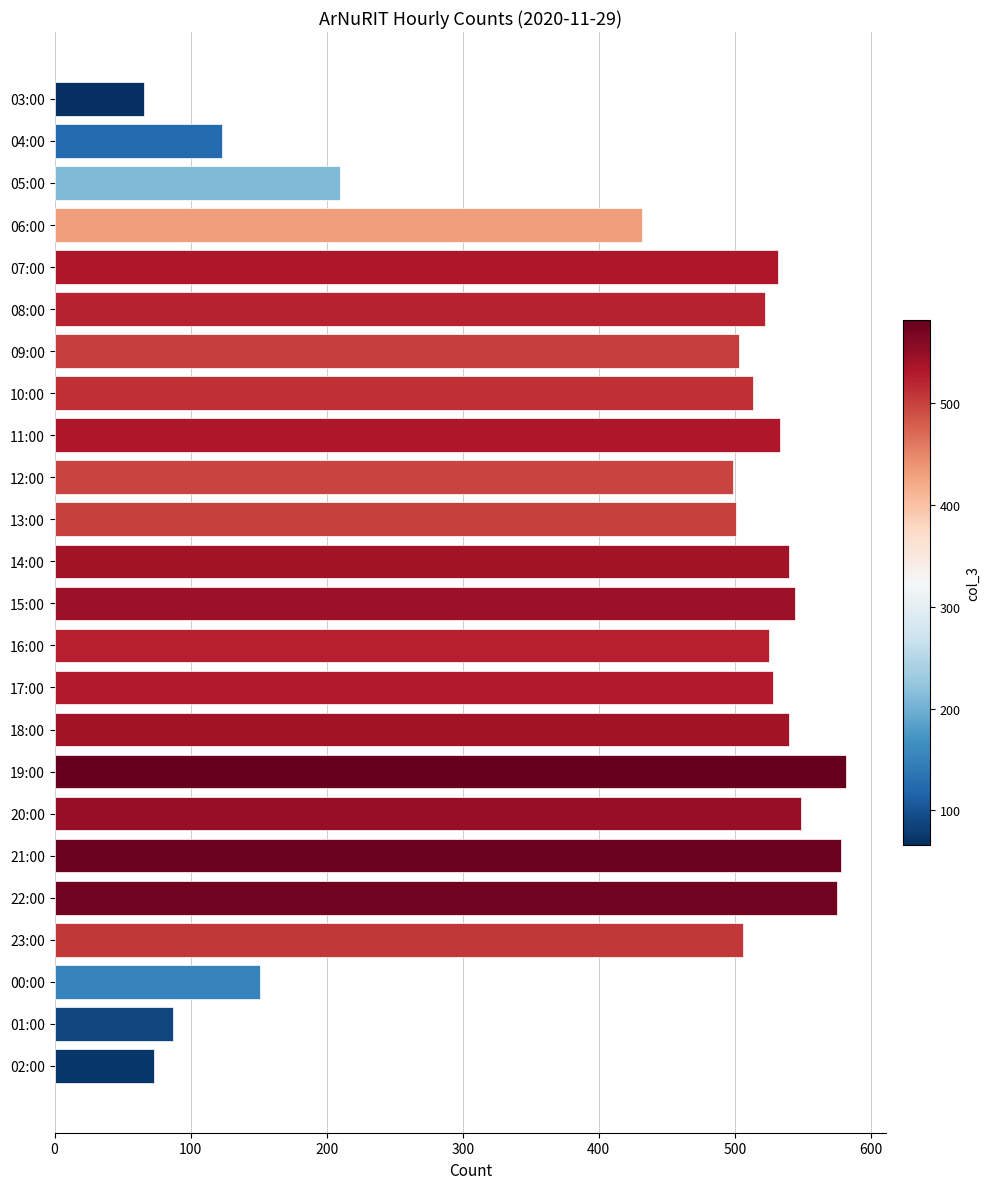

Count the number of categories in the chart.

24